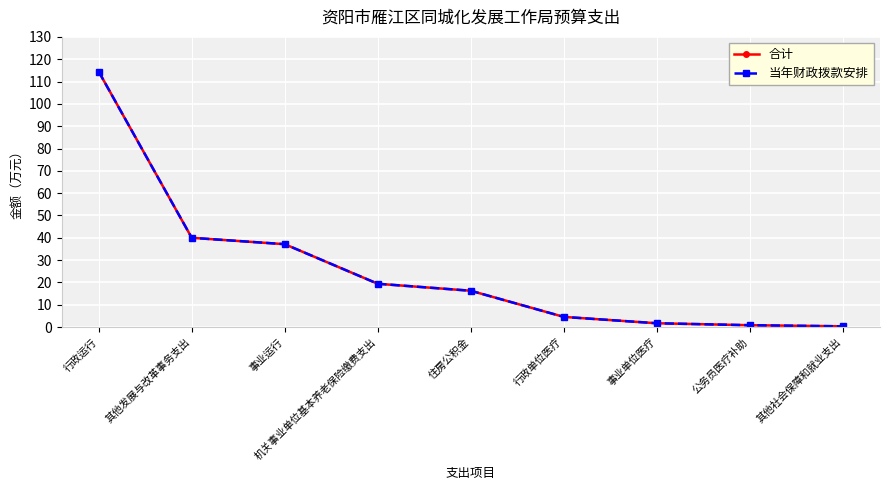

What is the label of the 2nd point from the left?

其他发展与改革事务支出